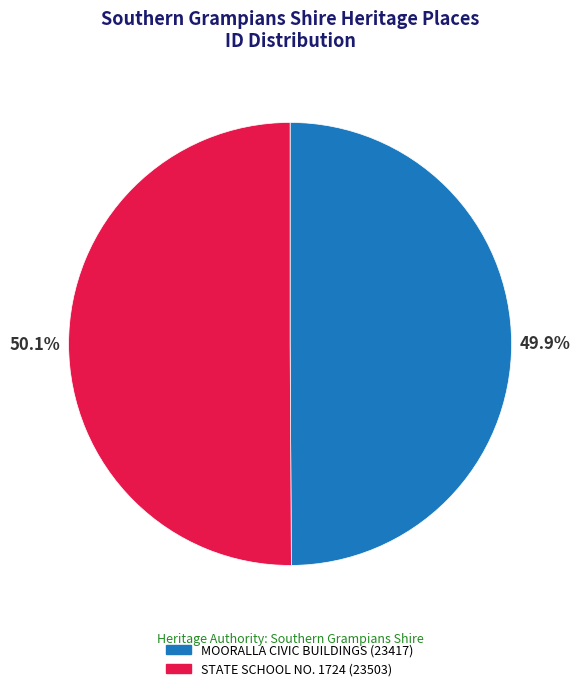

How many slices are in this pie chart?

2